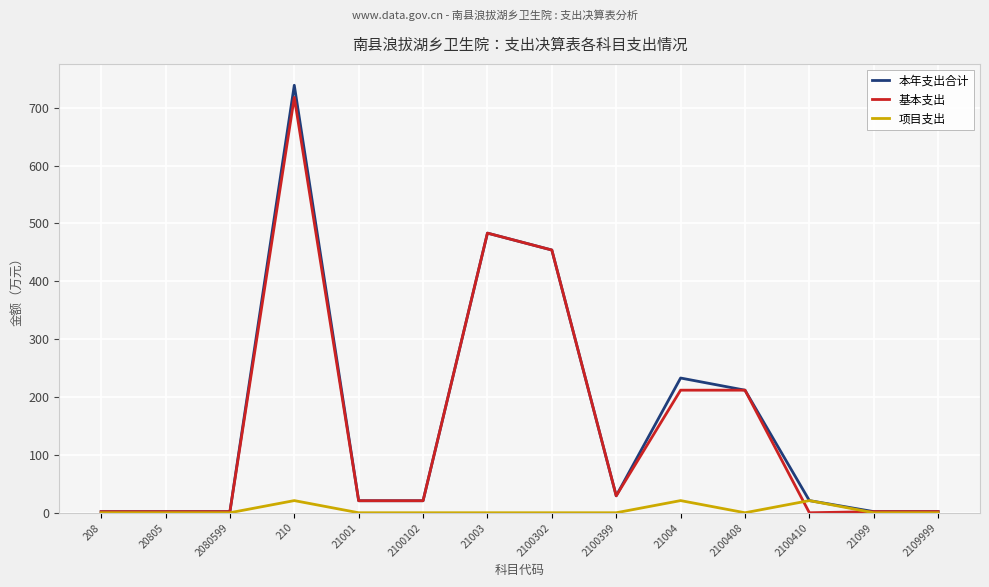

True or false: 基本支出 has a value of 454.0 at 2100302.

True